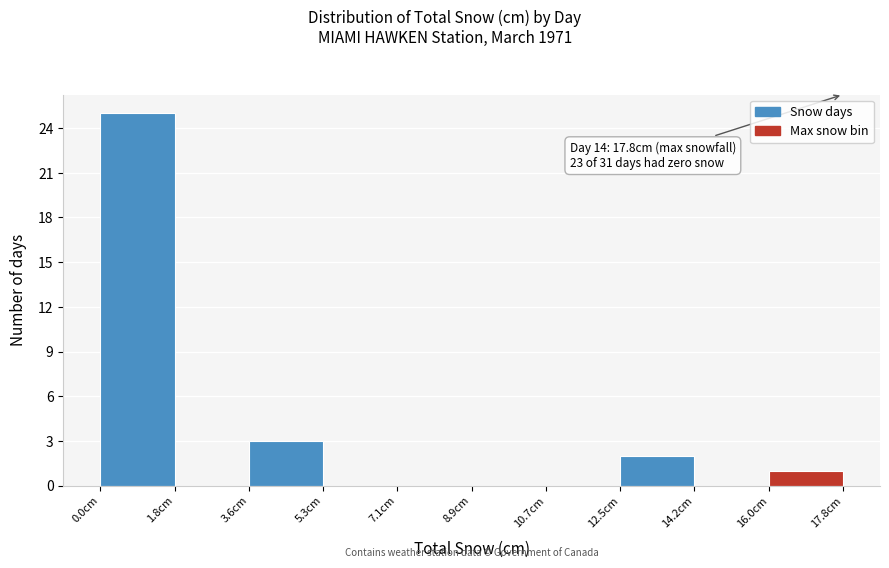

Which range on the x-axis has the tallest bar?

0.00 to 1.78